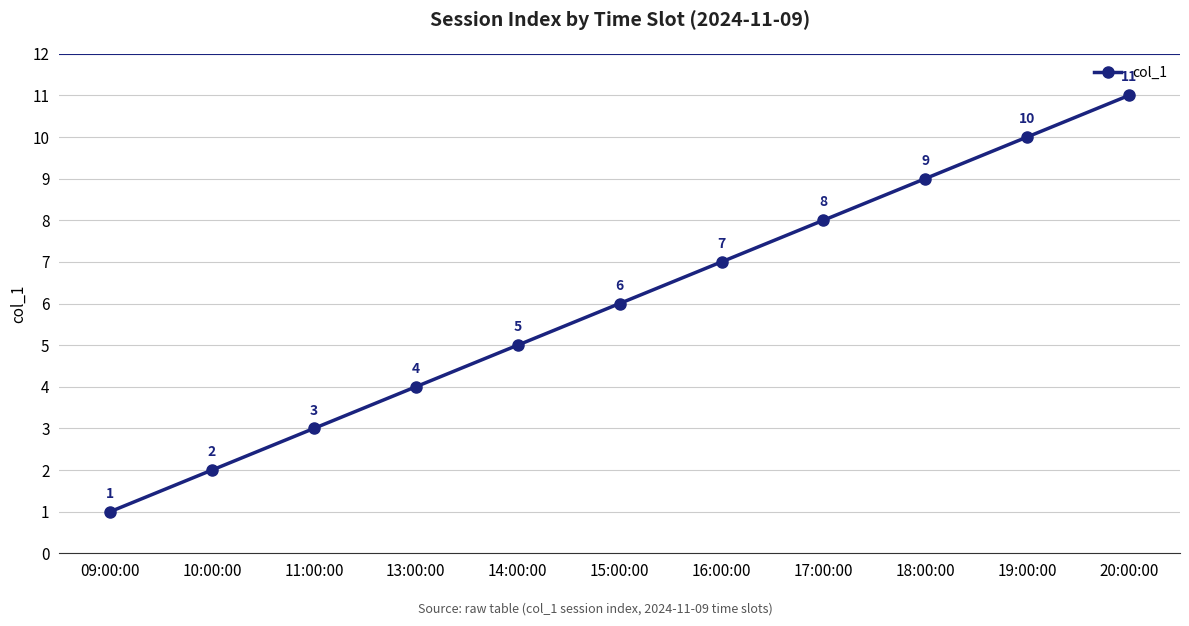

What is the change in value from 10:00:00 to 13:00:00?

+2